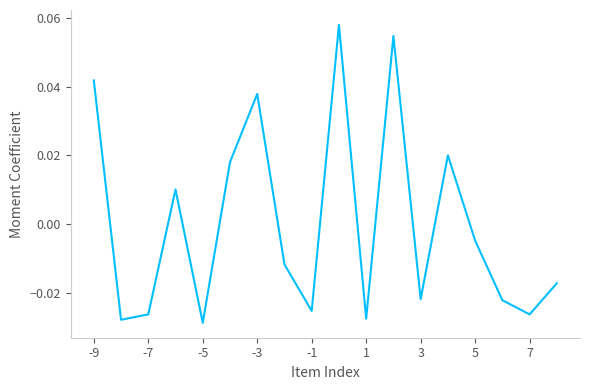

True or false: the data has more than 0 interior local peaks.

True